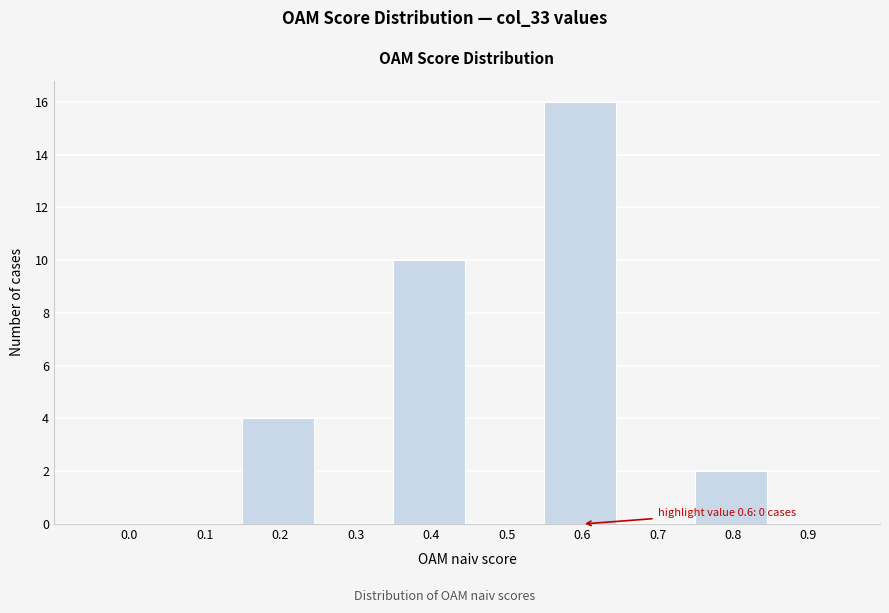

Reading right to left, transcribe all the data shown in this chart.

0.9=0	0.8=2	0.7=0	0.6=16	0.5=0	0.4=10	0.3=0	0.2=4	0.1=0	0.0=0